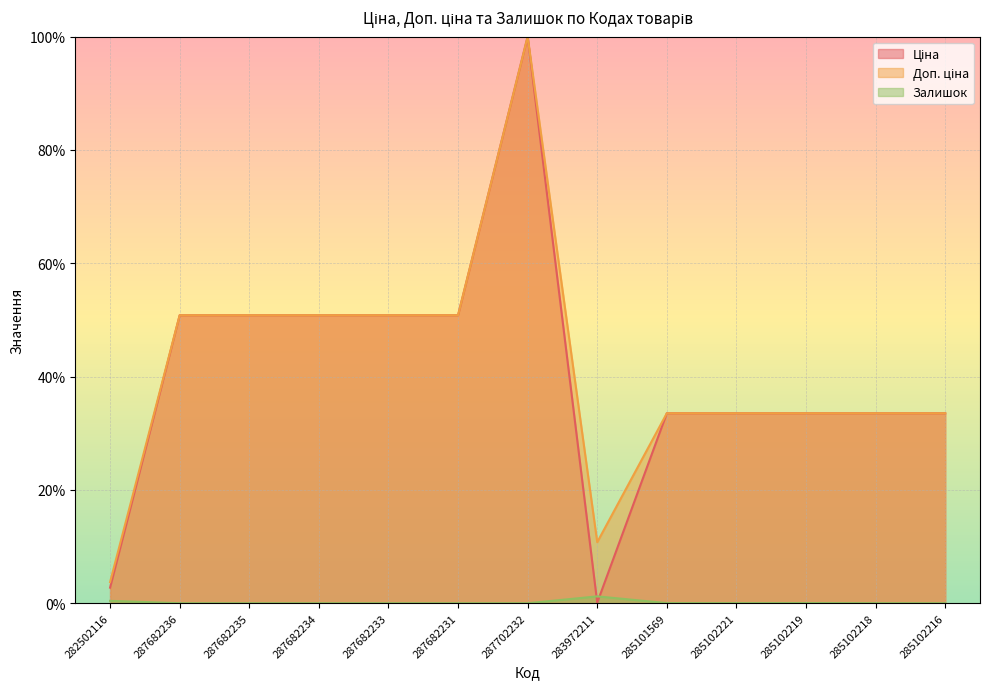

Where is the first local minimum for Залишок?

285102221